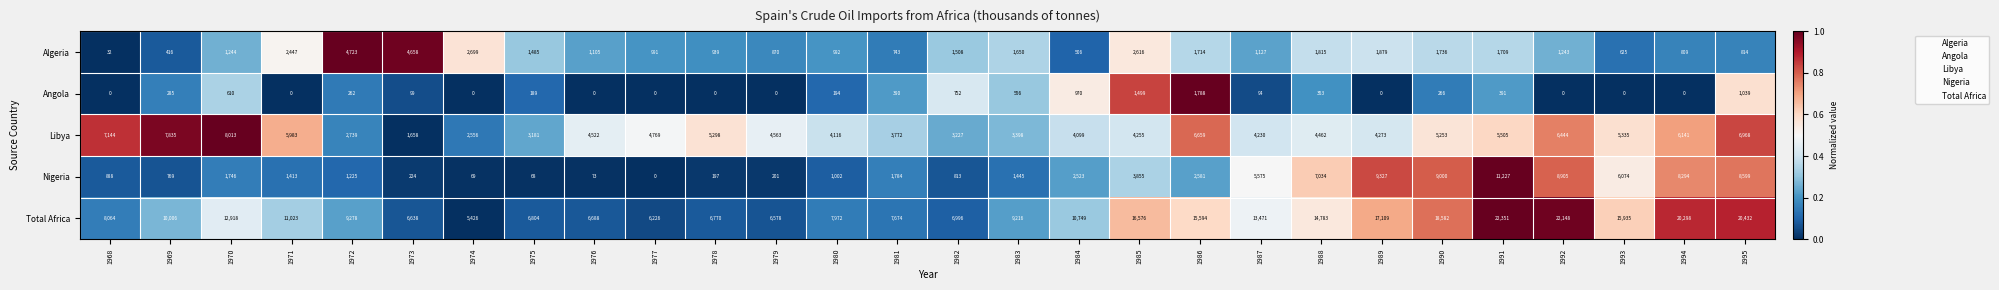

At 1990, list the series in order from smallest to largest.

Angola, Algeria, Libya, Nigeria, Total Africa